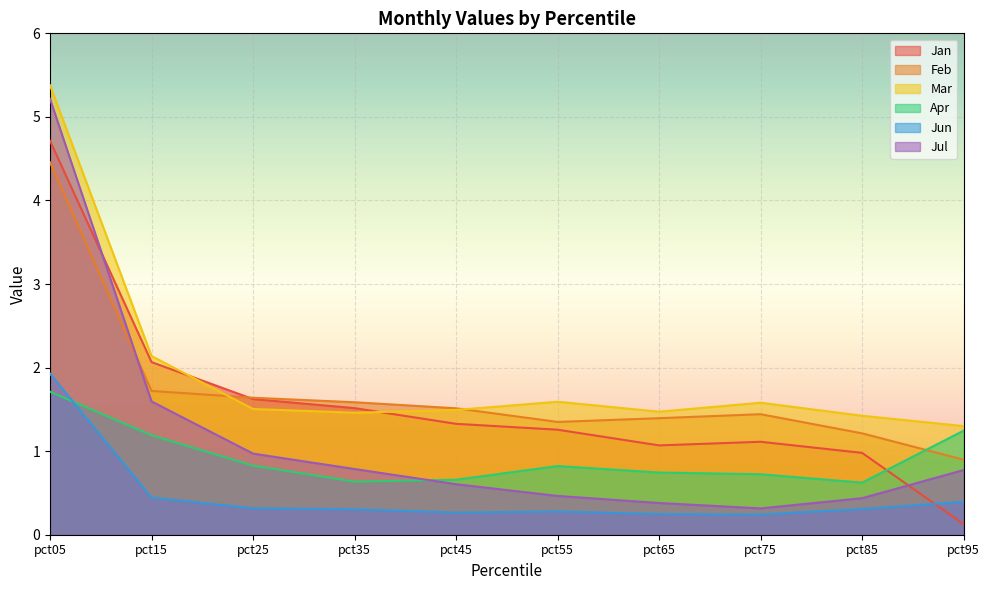

List the series in order of their peak value, highest first.

Mar, Jul, Jan, Feb, Jun, Apr